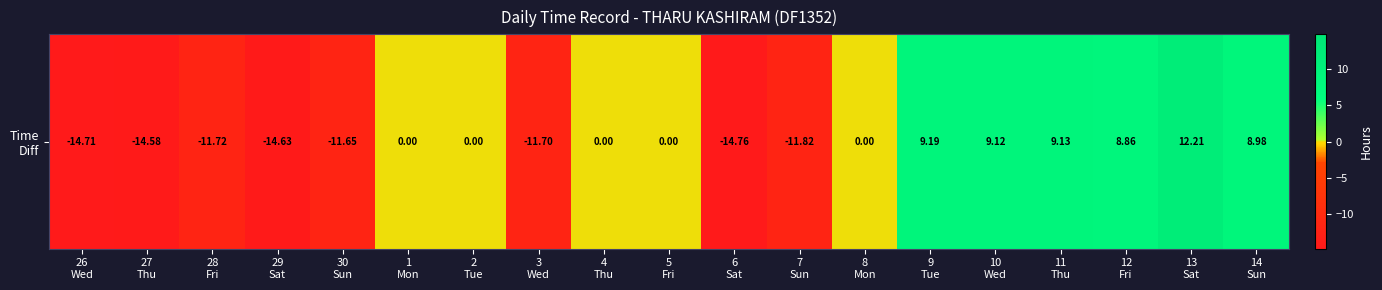

Reading right to left, transcribe all the data shown in this chart.

9.0	12.2	8.9	9.1	9.1	9.2	0.0	-11.8	-14.8	0.0	0.0	-11.7	0.0	0.0	-11.7	-14.6	-11.7	-14.6	-14.7